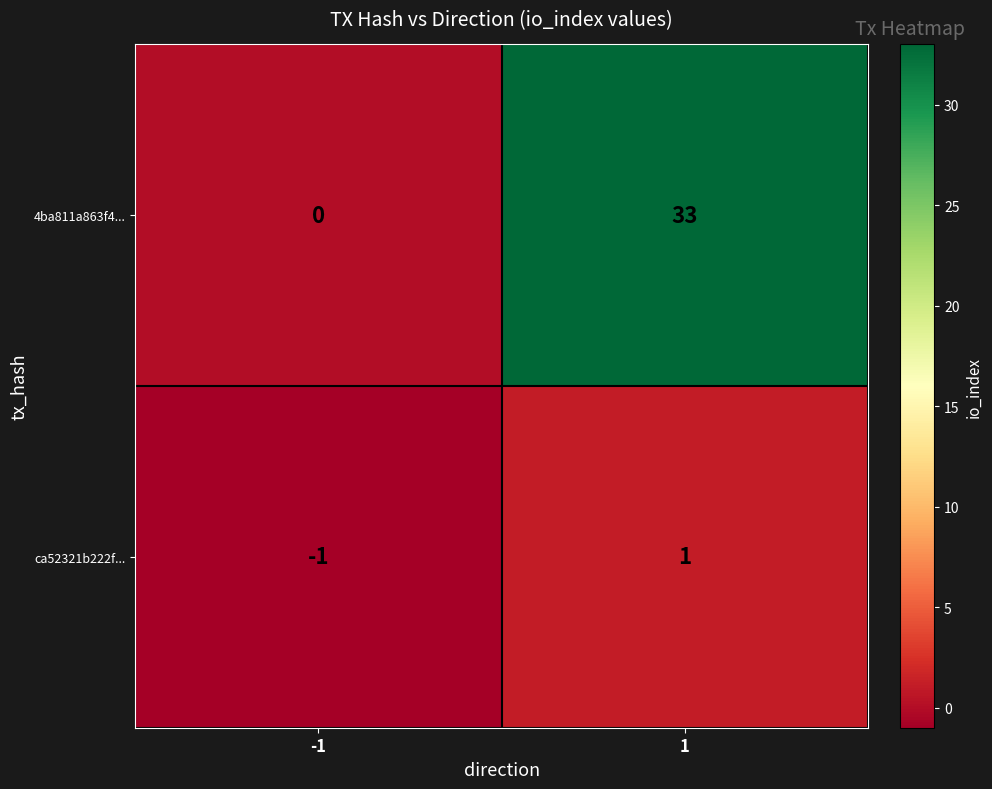

What is the total value across all series at 1?

34